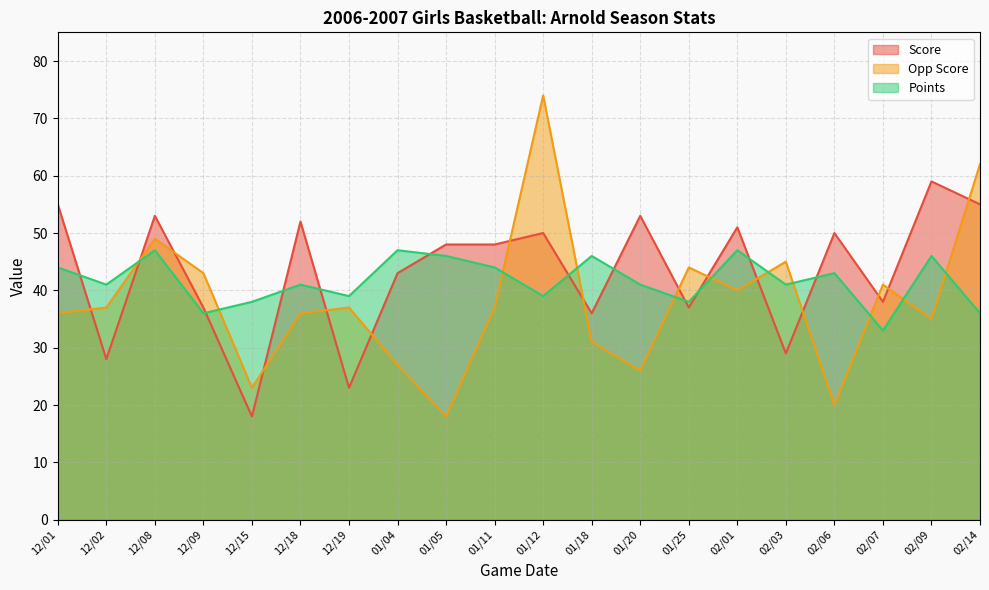

Reading right to left, list all the values displayed in this chart.

Score: 02/14=55	02/09=59	02/07=38	02/06=50	02/03=29	02/01=51	01/25=37	01/20=53	01/18=36	01/12=50	01/11=48	01/05=48	01/04=43	12/19=23	12/18=52	12/15=18	12/09=37	12/08=53	12/02=28	12/01=55
Opp Score: 02/14=62	02/09=35	02/07=41	02/06=20	02/03=45	02/01=40	01/25=44	01/20=26	01/18=31	01/12=74	01/11=37	01/05=18	01/04=27	12/19=37	12/18=36	12/15=23	12/09=43	12/08=49	12/02=37	12/01=36
Points: 02/14=36	02/09=46	02/07=33	02/06=43	02/03=41	02/01=47	01/25=38	01/20=41	01/18=46	01/12=39	01/11=44	01/05=46	01/04=47	12/19=39	12/18=41	12/15=38	12/09=36	12/08=47	12/02=41	12/01=44